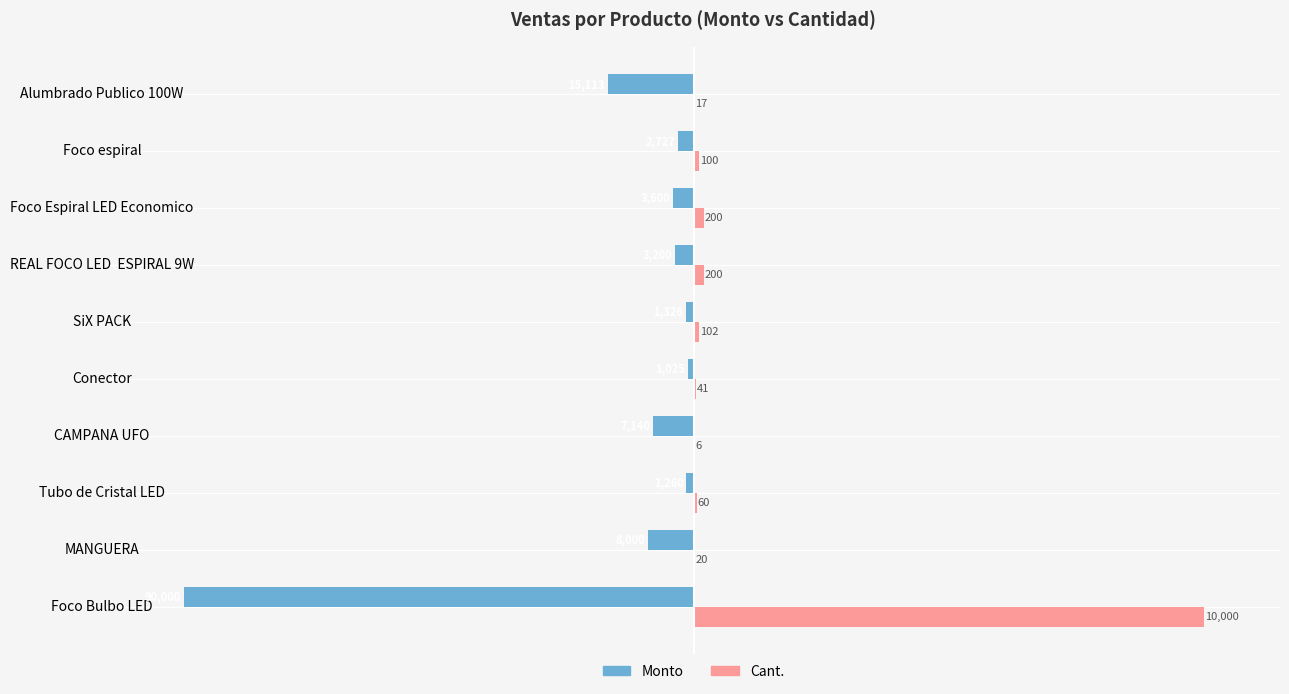

What are all the series names shown in the legend?

Monto, Cant.